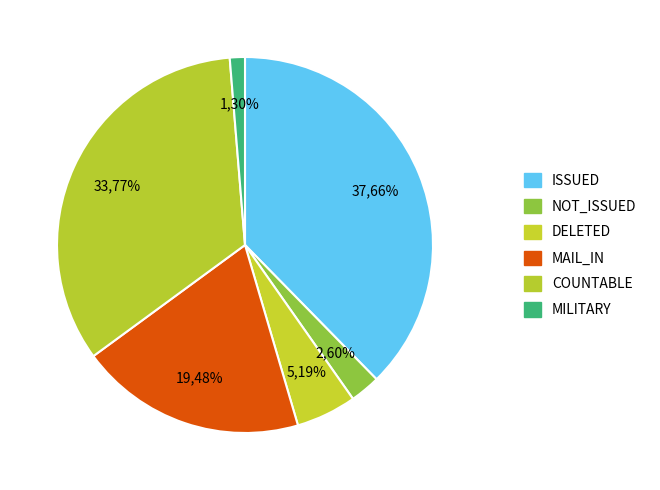

Is it true that ISSUED is 60% of the pie?

False